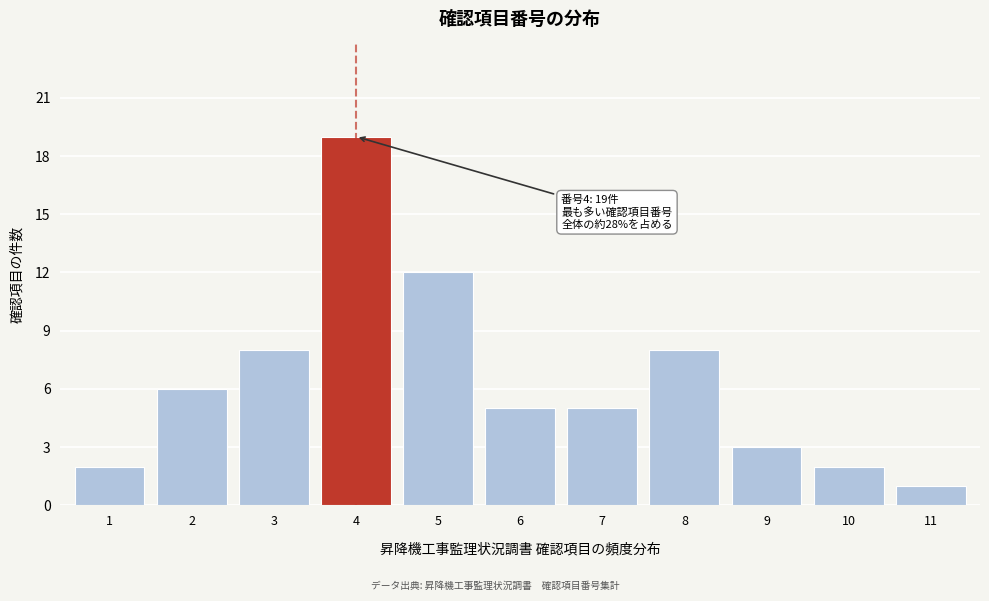

Reading left to right, what are all the values shown in this chart?

1=2	2=6	3=8	4=19	5=12	6=5	7=5	8=8	9=3	10=2	11=1